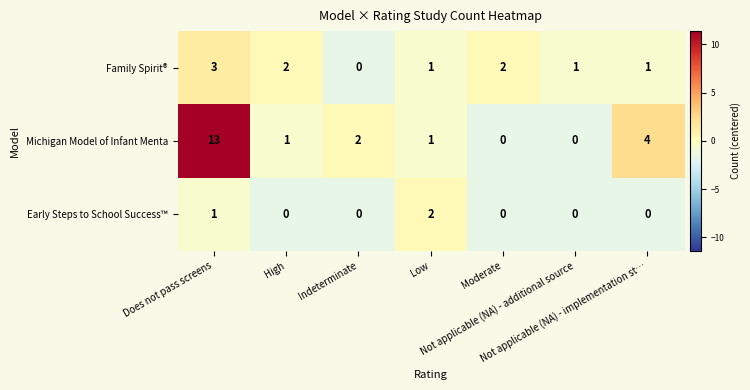

Which series has the largest total across all categories?

Michigan Model of Infant Menta